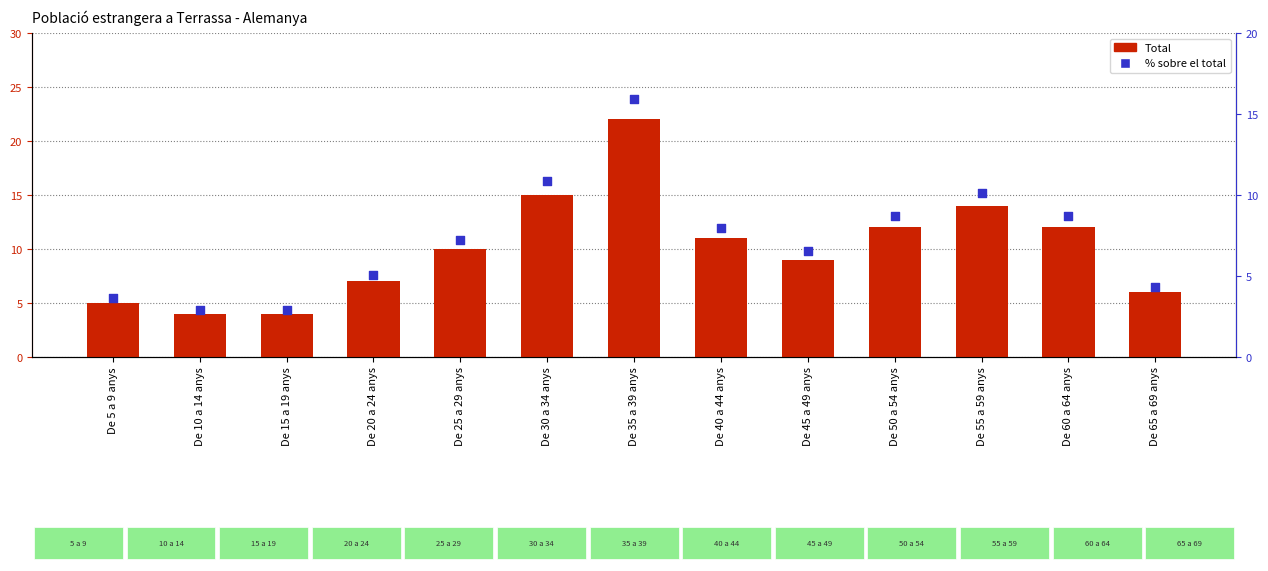

Which series has the largest Y range (max minus min)?

Total